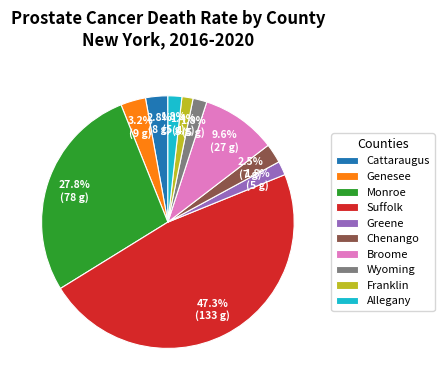

How many segments does this pie chart have?

10